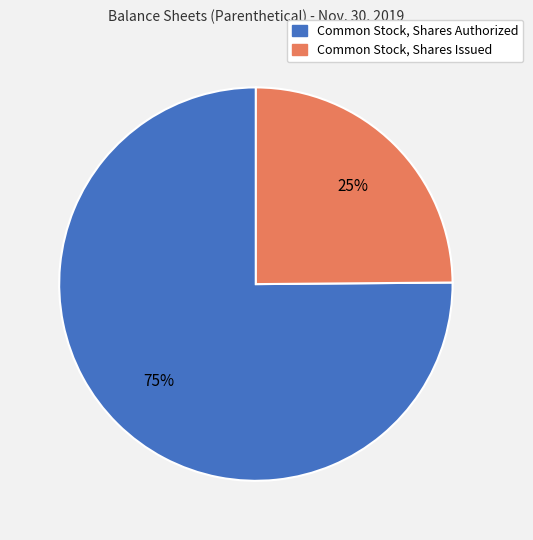

Do Common Stock, Shares Authorized and Common Stock, Shares Issued together represent more than half of the pie?

Yes